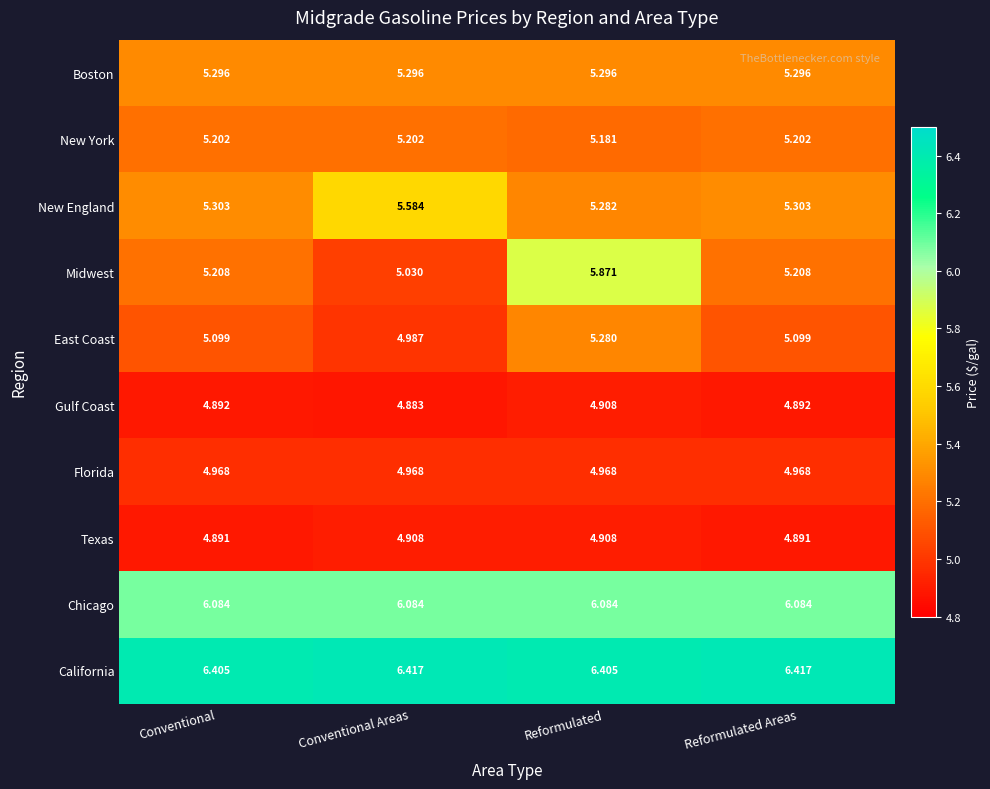

What is the spread (max minus min) of values at Conventional?

1.5